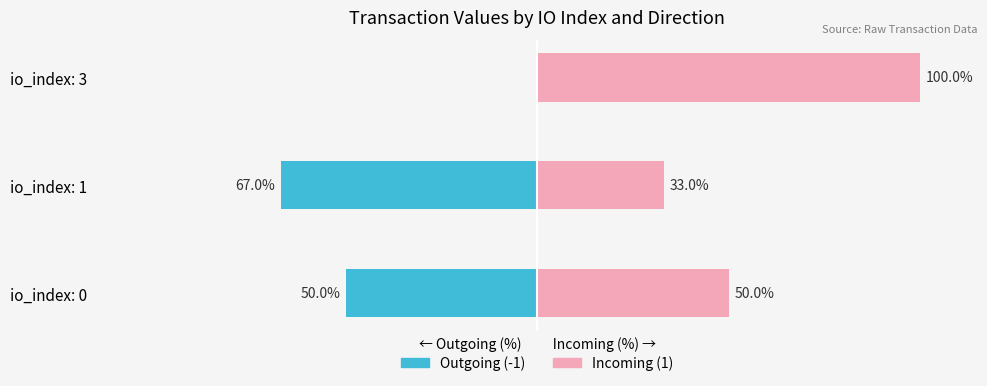

How many values in the Outgoing (-1) series are below -50?

1